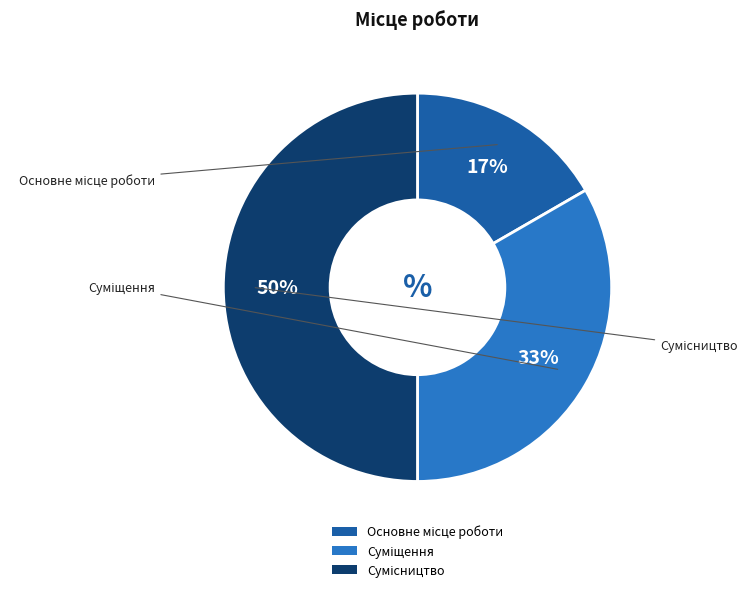

To the nearest percent, what is the average slice percentage?

33%